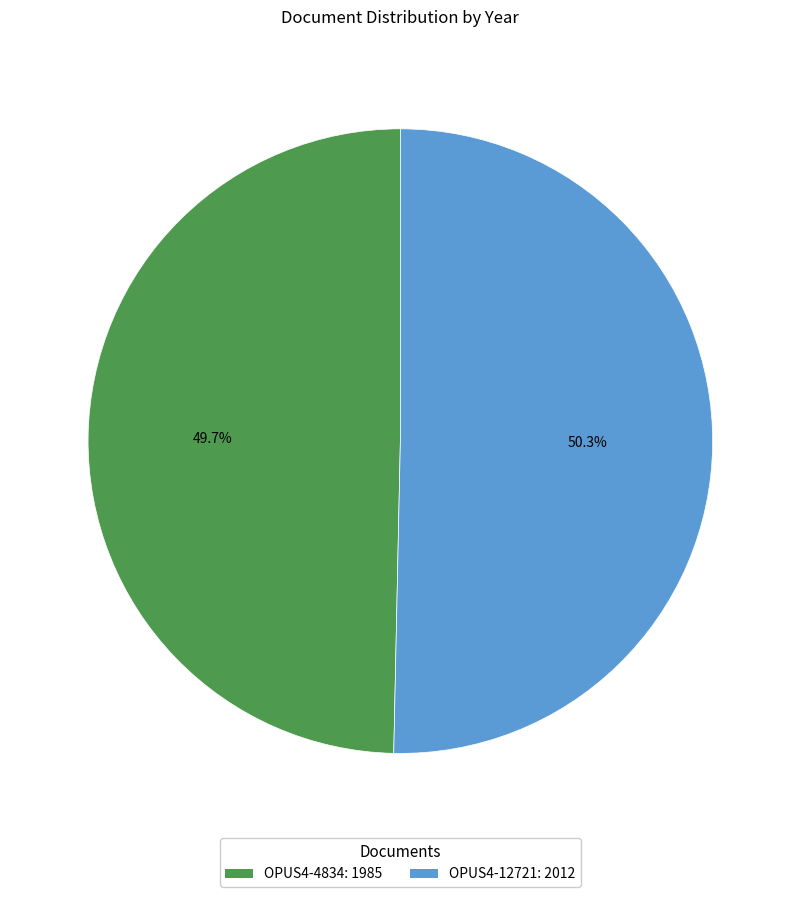

Count the number of slices in the pie.

2